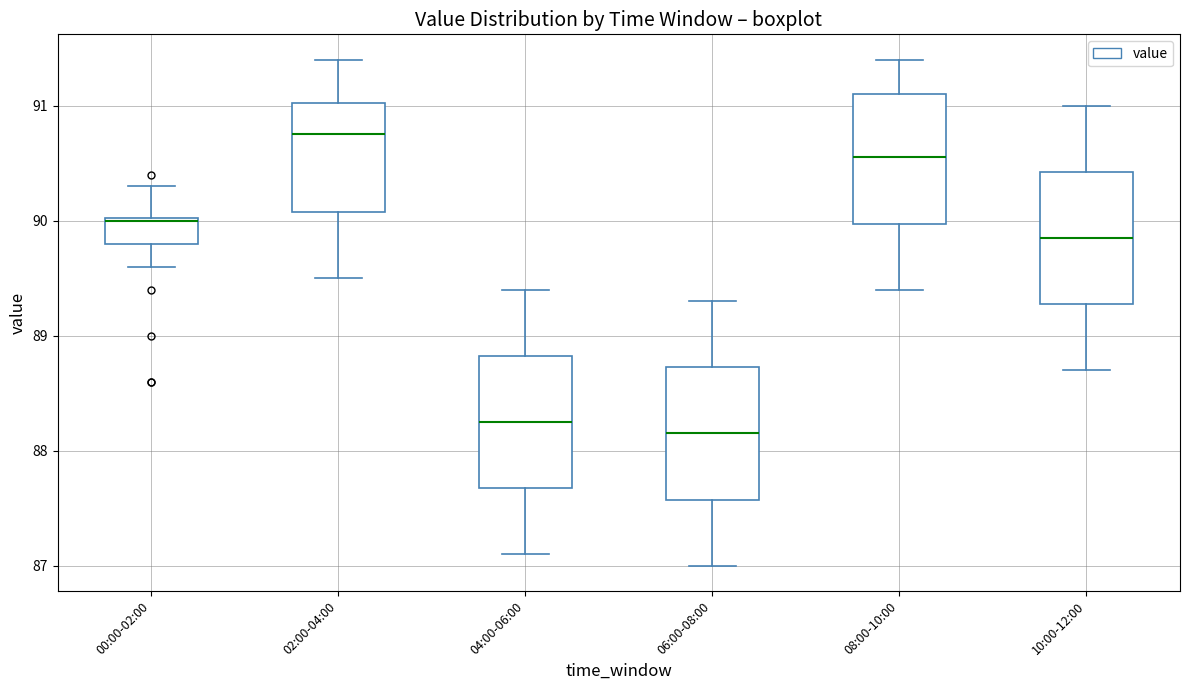

Reading left to right, transcribe this box plot: for each box, give where its median line is, the range the box spans, and where its two whiskers end, as read against the y-axis. The values are not printed on the chart, so give them approximately, as read against the axis.

00:00-02:00: median 90.0, box 89.8 to 90.0, whiskers 89.6 to 90.3
02:00-04:00: median 90.8, box 90.1 to 91.0, whiskers 89.5 to 91.4
04:00-06:00: median 88.3, box 87.7 to 88.8, whiskers 87.1 to 89.4
06:00-08:00: median 88.2, box 87.6 to 88.7, whiskers 87.0 to 89.3
08:00-10:00: median 90.6, box 90.0 to 91.1, whiskers 89.4 to 91.4
10:00-12:00: median 89.9, box 89.3 to 90.4, whiskers 88.7 to 91.0